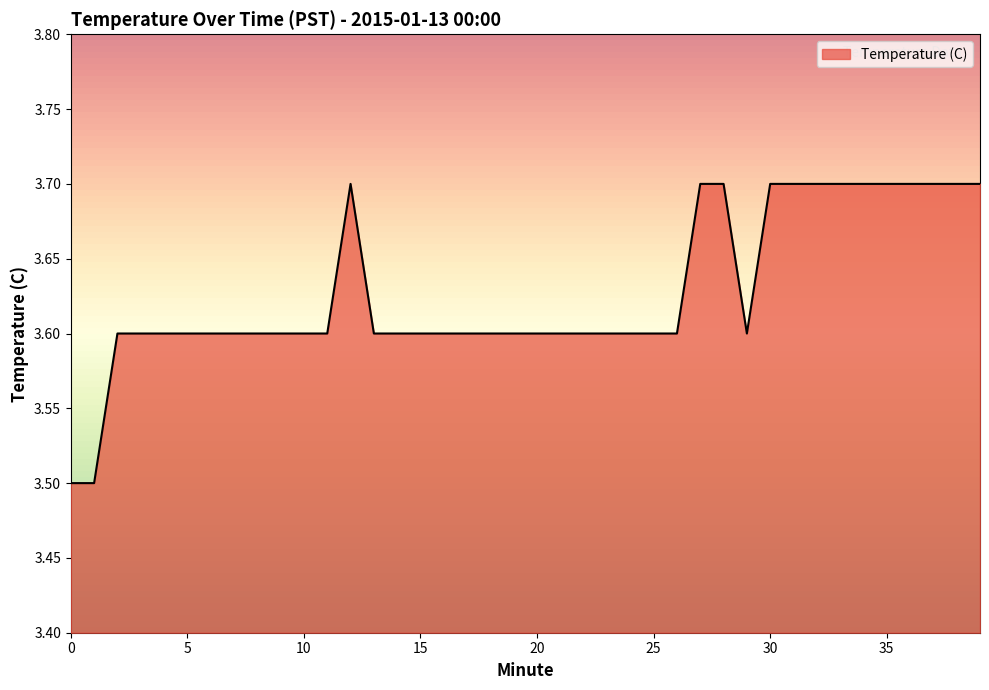

What is the smallest value displayed?

3.5